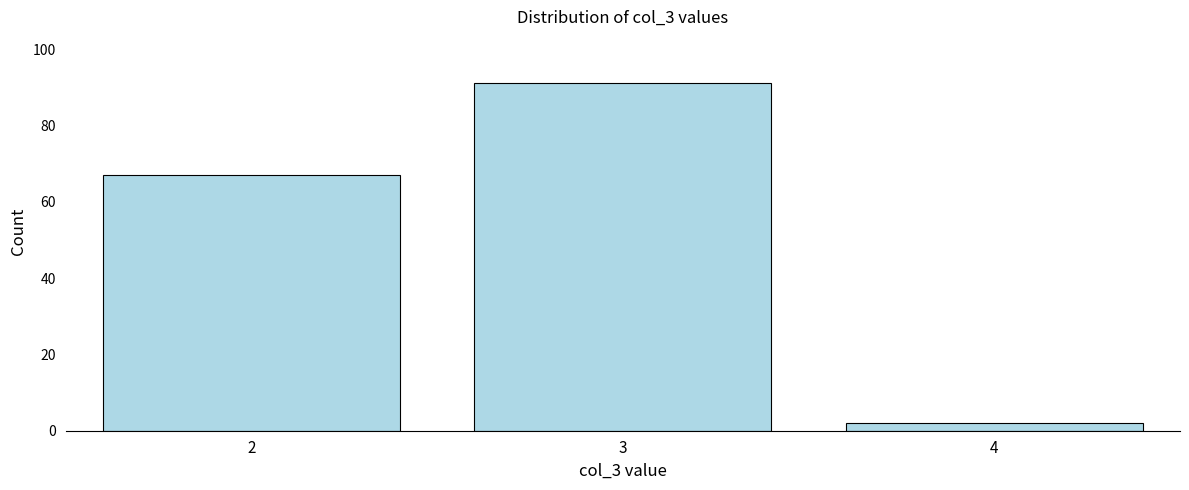

Reading left to right, what are all the values shown in this chart?

2=67	3=91	4=2